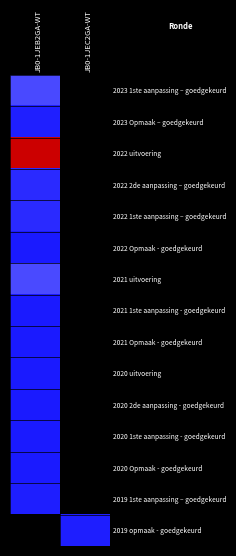

What is the minimum value shown in the chart?

6707.0